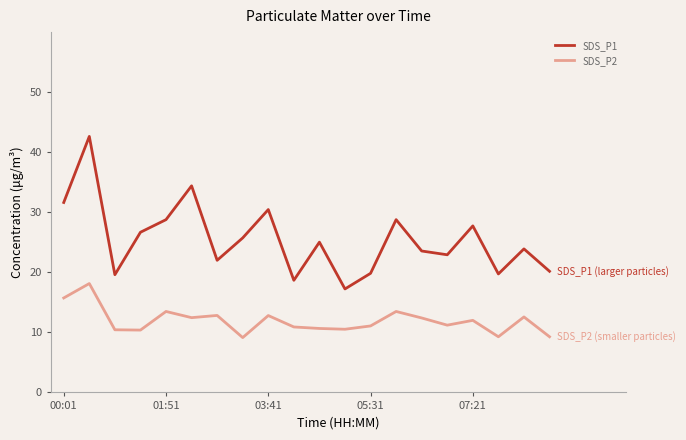

What is the difference between the second highest and minimum values in the SDS_P2 series?

6.6